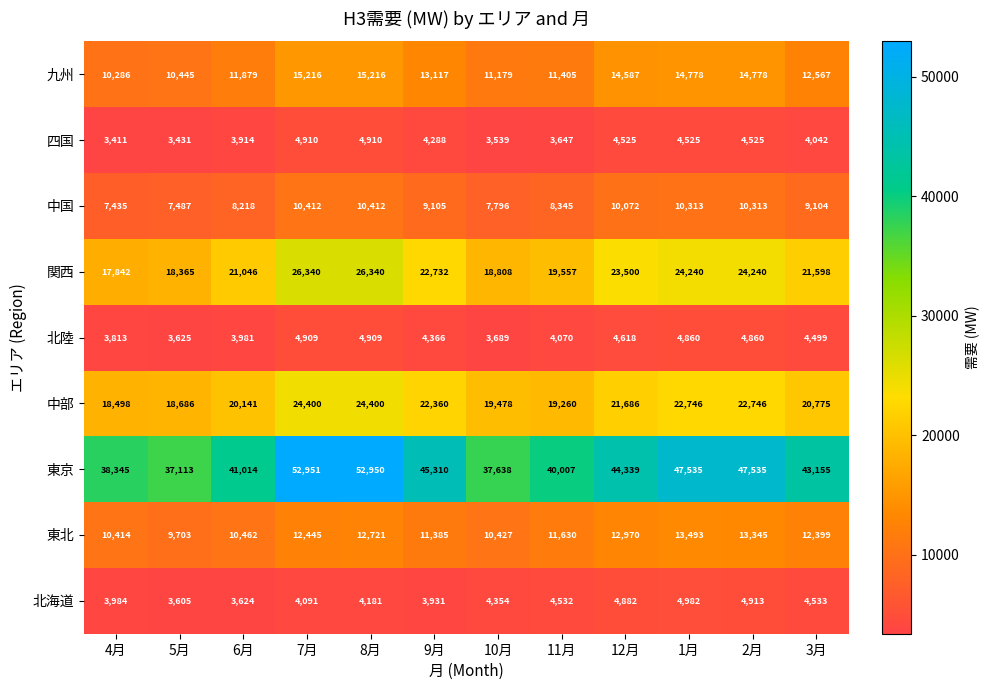

What is the approximate value of 東北 at 5月?

9703